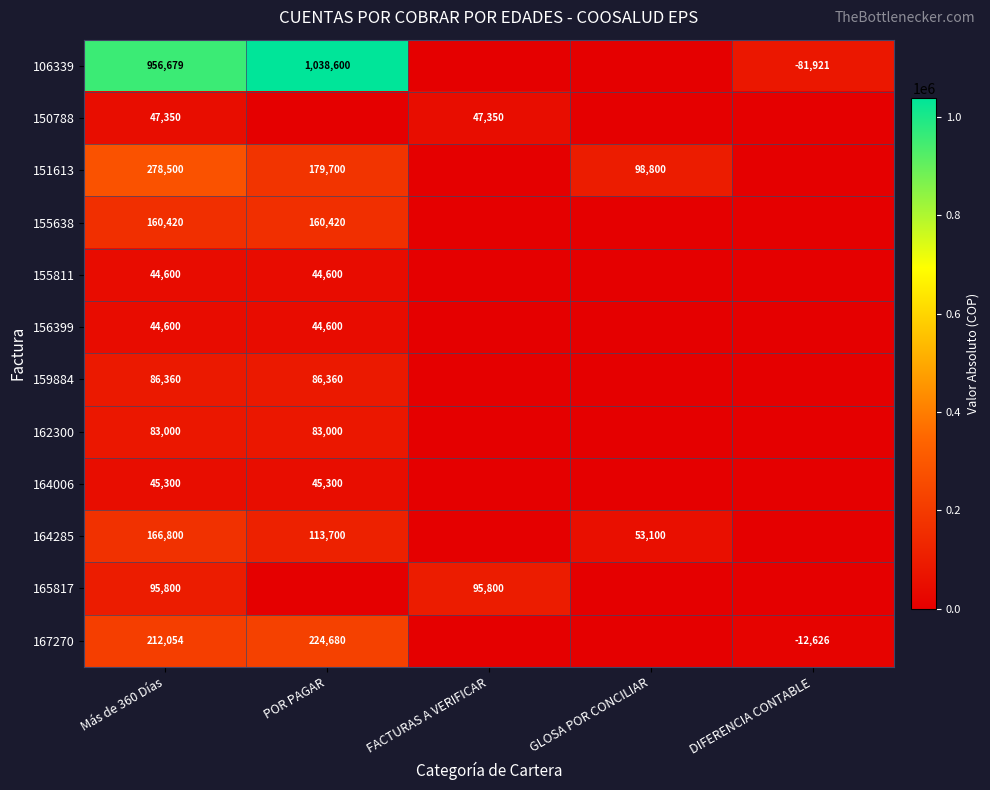

Is the value of 167270 at Más de 360 Días greater than the value of 165817 at Más de 360 Días?

Yes